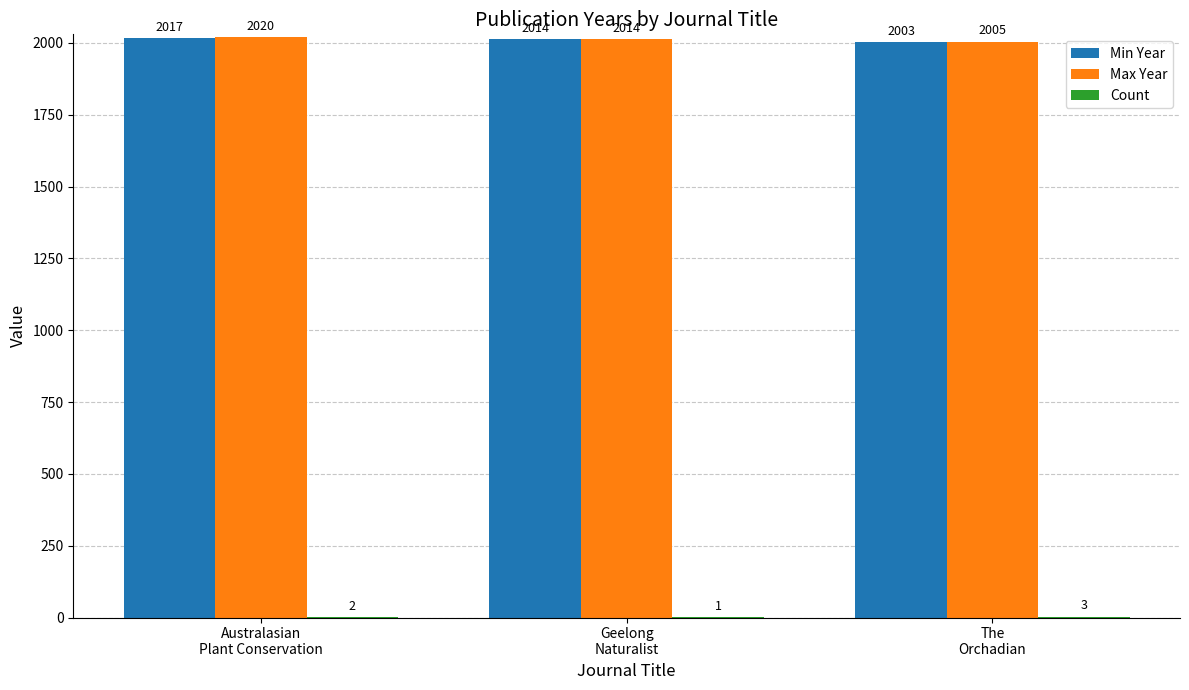

Is it true that Min Year equals 988 at Australasian
Plant Conservation?

False